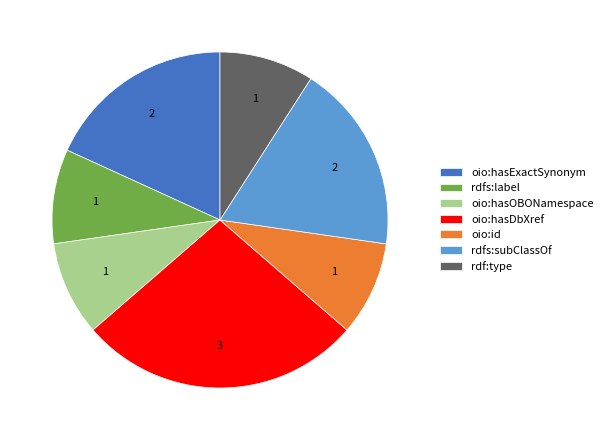

Is oio:hasOBONamespace the majority of the pie?

No